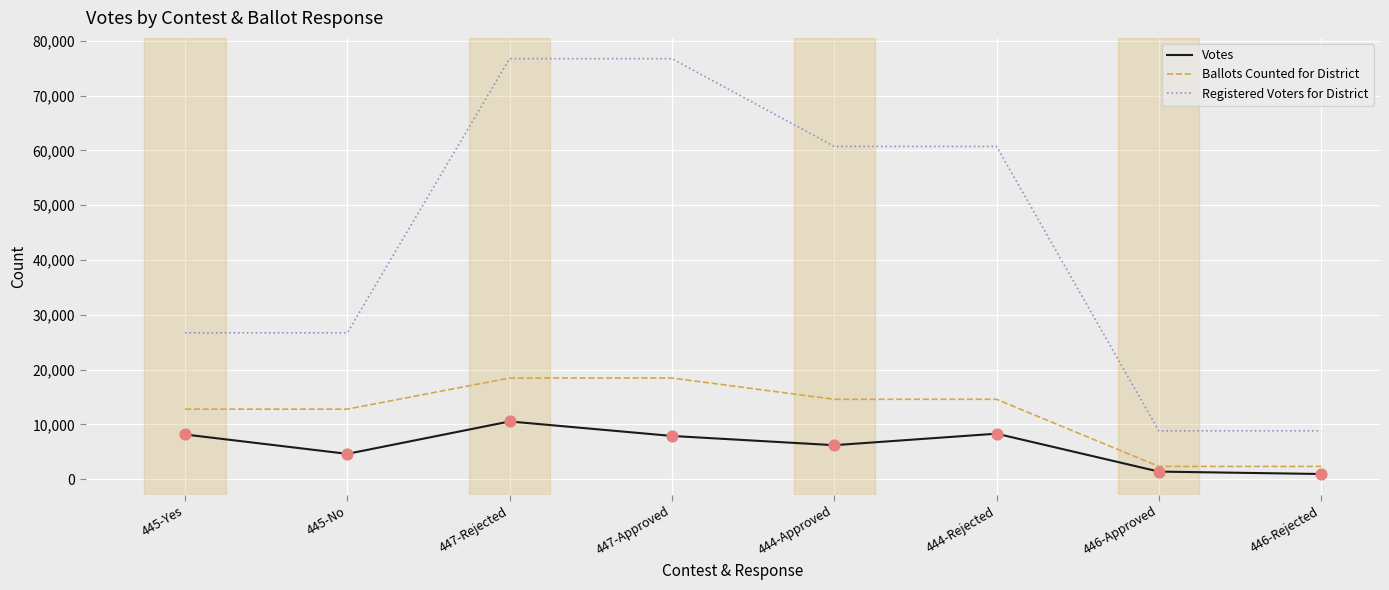

At which category is the sum across all series the highest?

447-Rejected